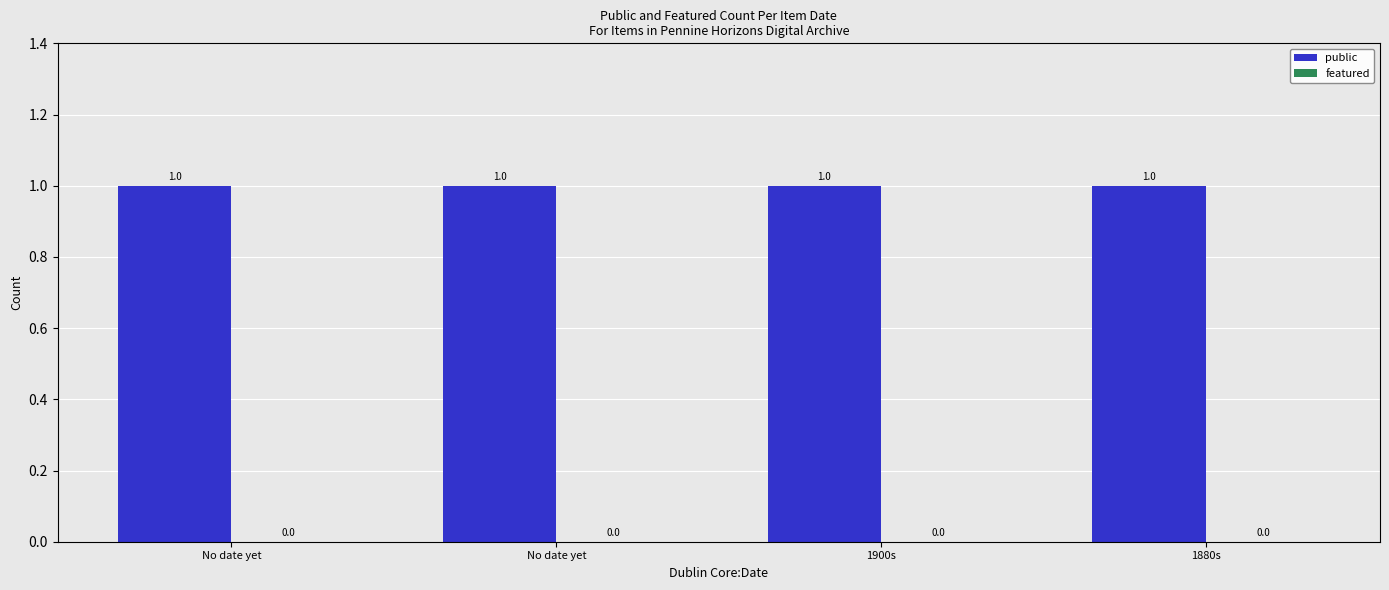

Rank the series by their average value, from highest to lowest.

public, featured